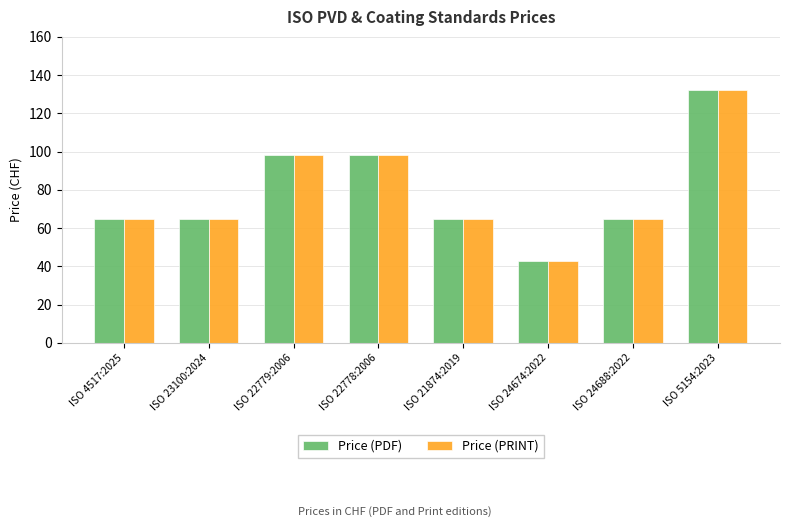

How many bars are there in each group?

2